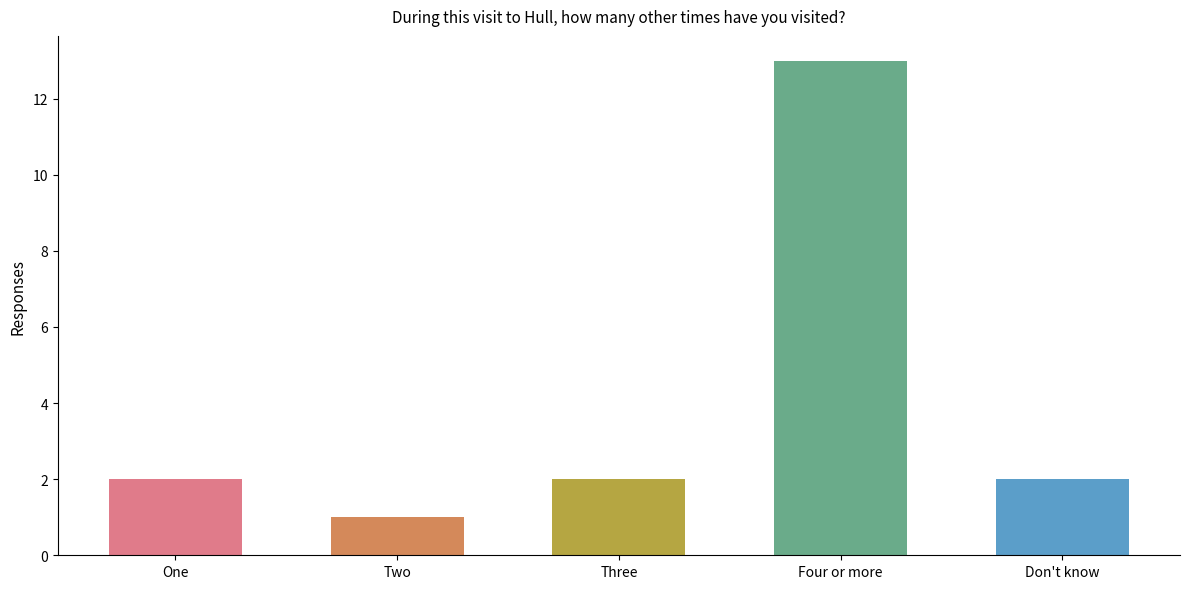

What is the sum of all values?

20